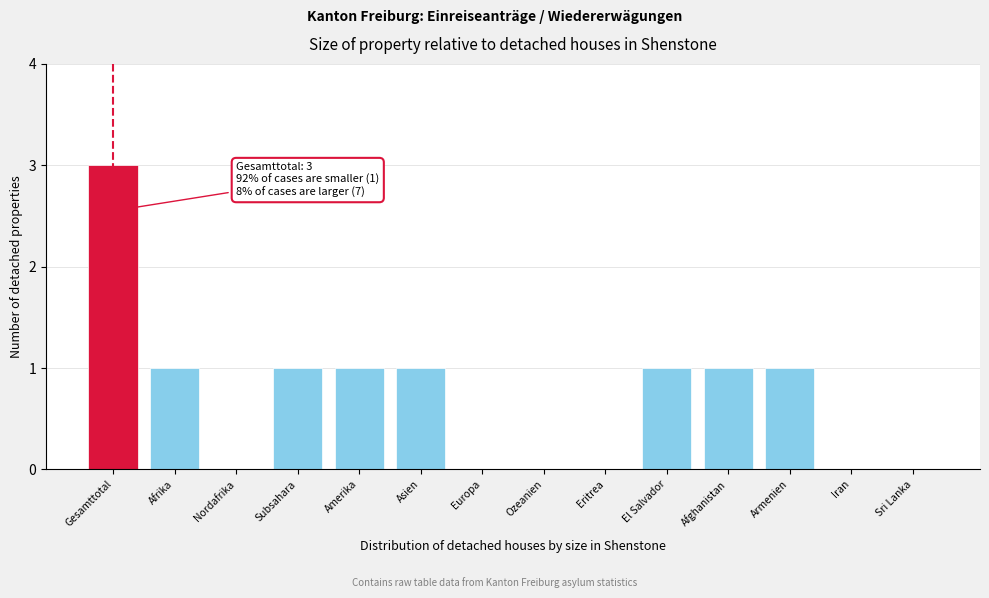

Reading left to right, extract all data points from this chart.

Gesamttotal=3	Afrika=1	Nordafrika=0	Subsahara=1	Amerika=1	Asien=1	Europa=0	Ozeanien=0	Eritrea=0	El Salvador=1	Afghanistan=1	Armenien=1	Iran=0	Sri Lanka=0